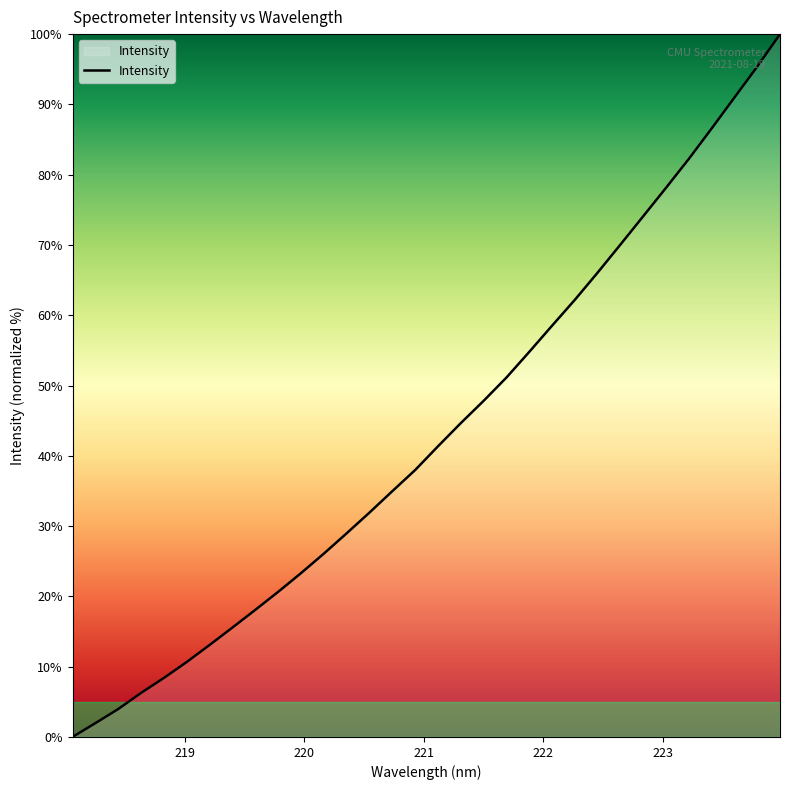

What is the sum of all values?

1385.7